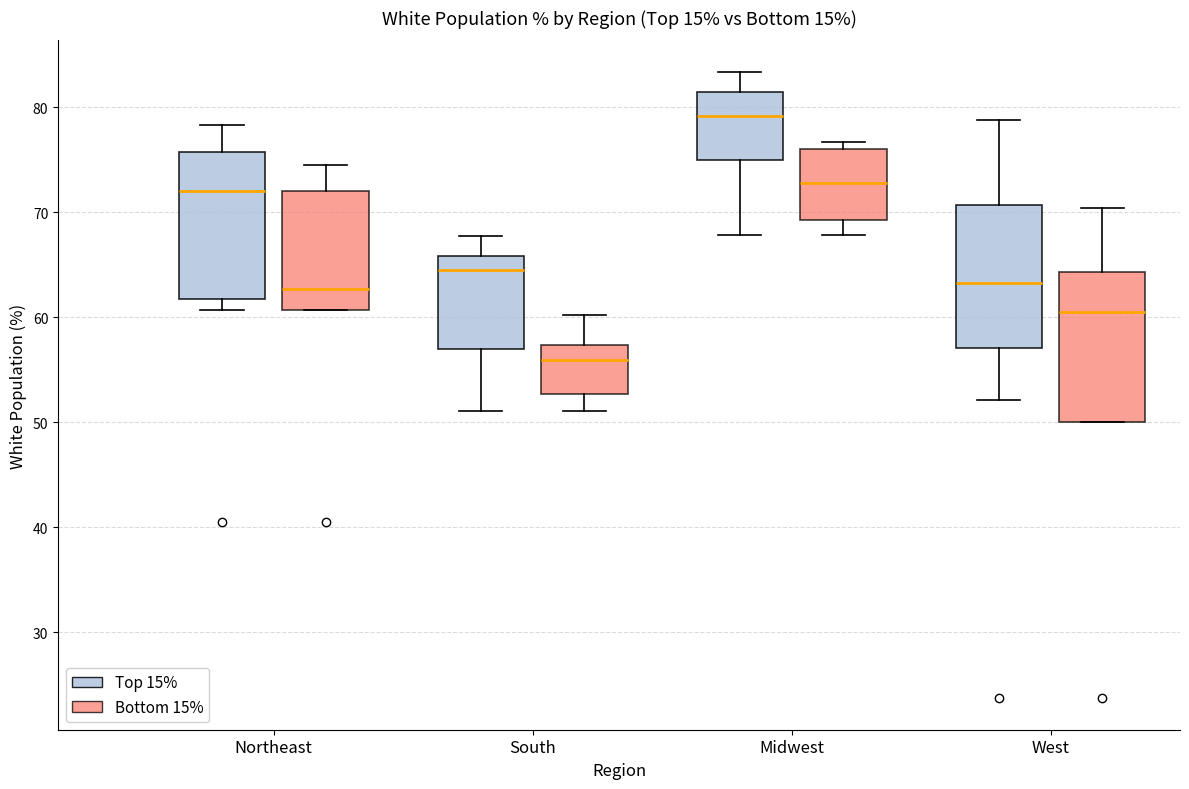

Which box's median line is the lowest?

South (Bottom 15%)